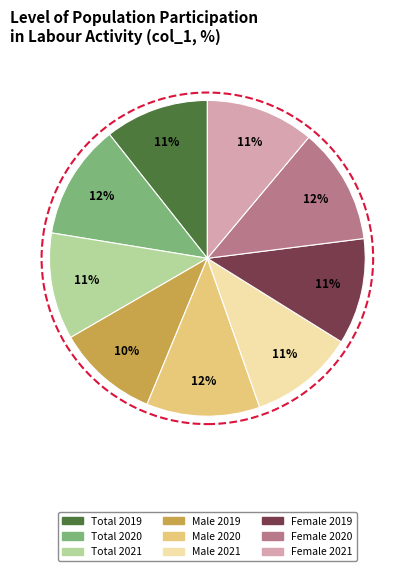

True or false: Total 2020 accounts for 24% of the total.

False